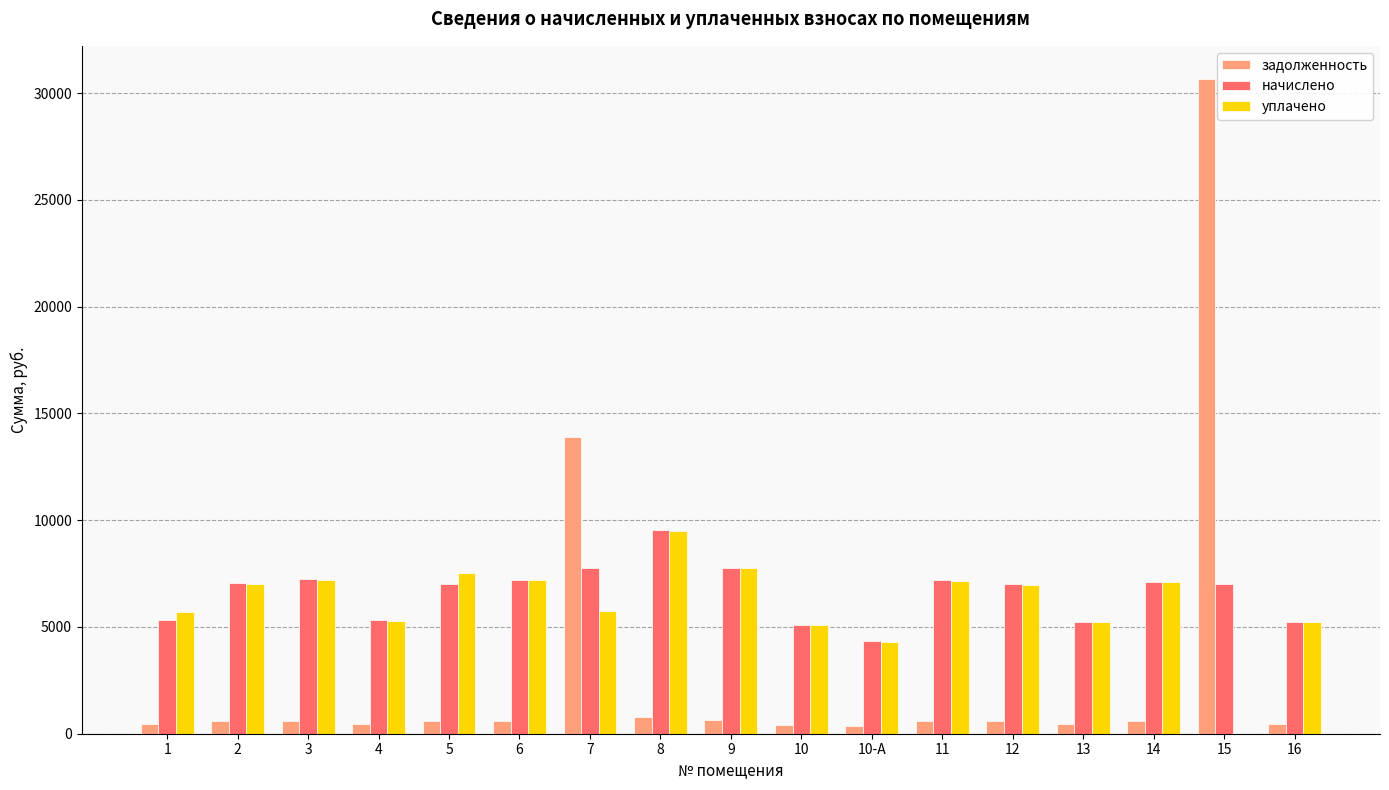

The value of начислено at 4 is 5318.2. True or false?

True